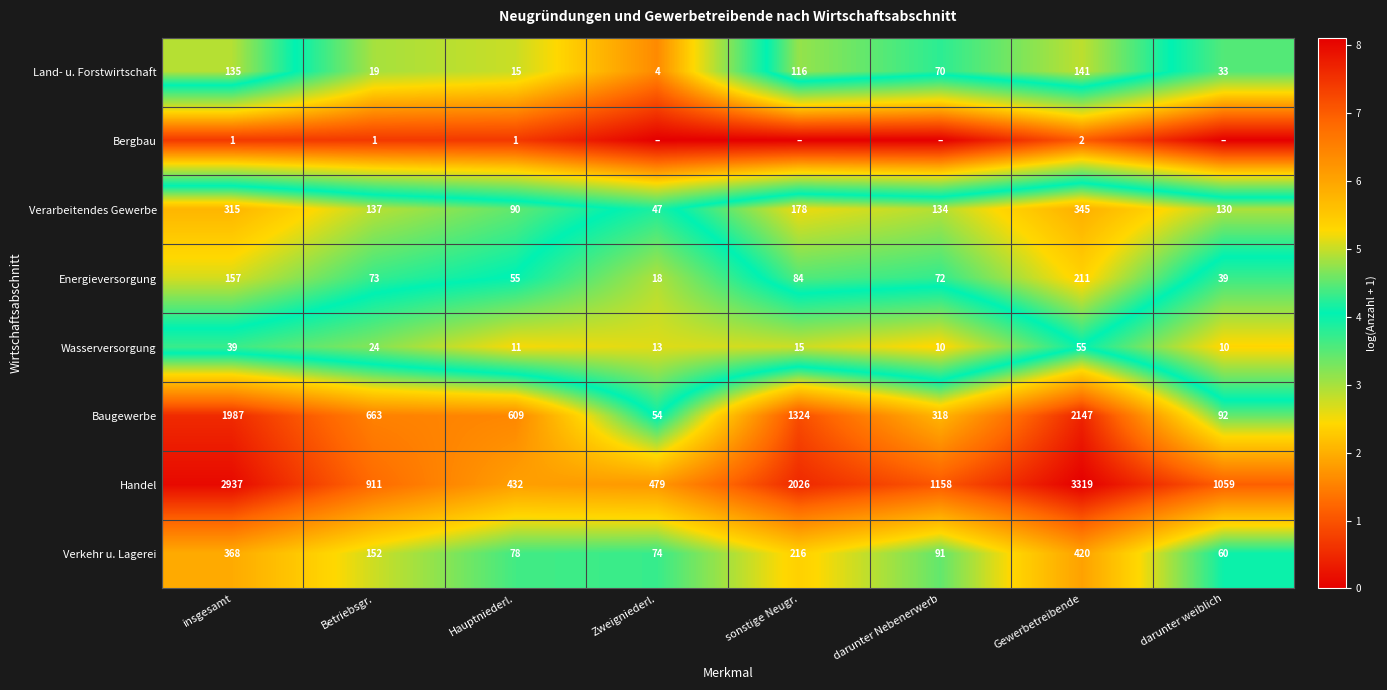

Rank the series at Gewerbetreibende from highest to lowest value.

Handel, Baugewerbe, Verkehr u. Lagerei, Verarbeitendes Gewerbe, Energieversorgung, Land- u. Forstwirtschaft, Wasserversorgung, Bergbau